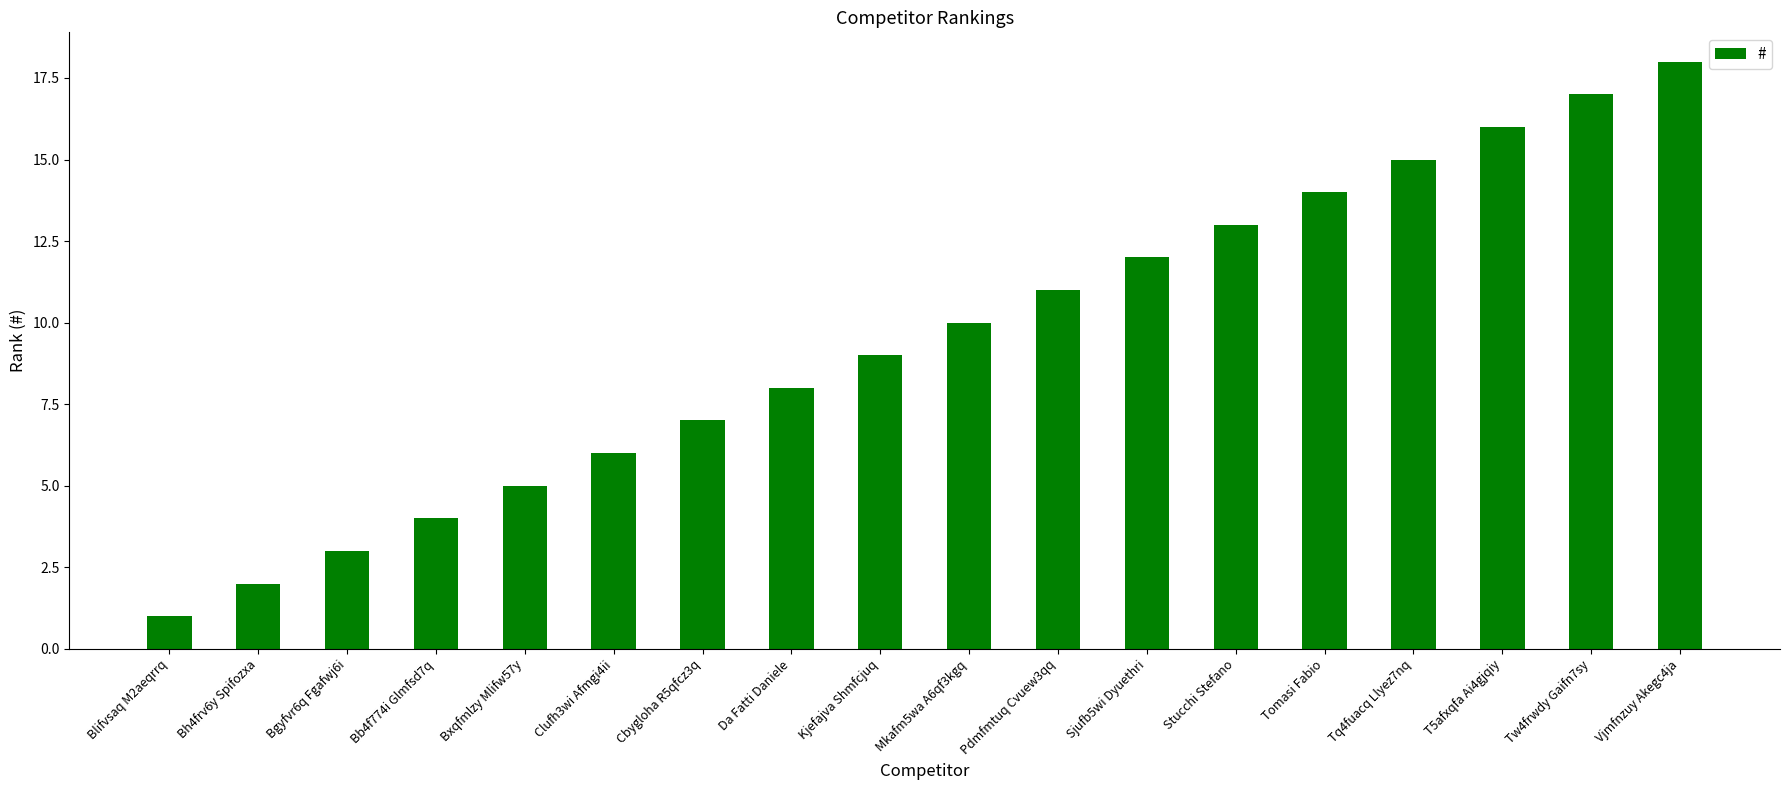

What is the approximate value at Sjufb5wi Dyuethri, to the nearest 10?

10